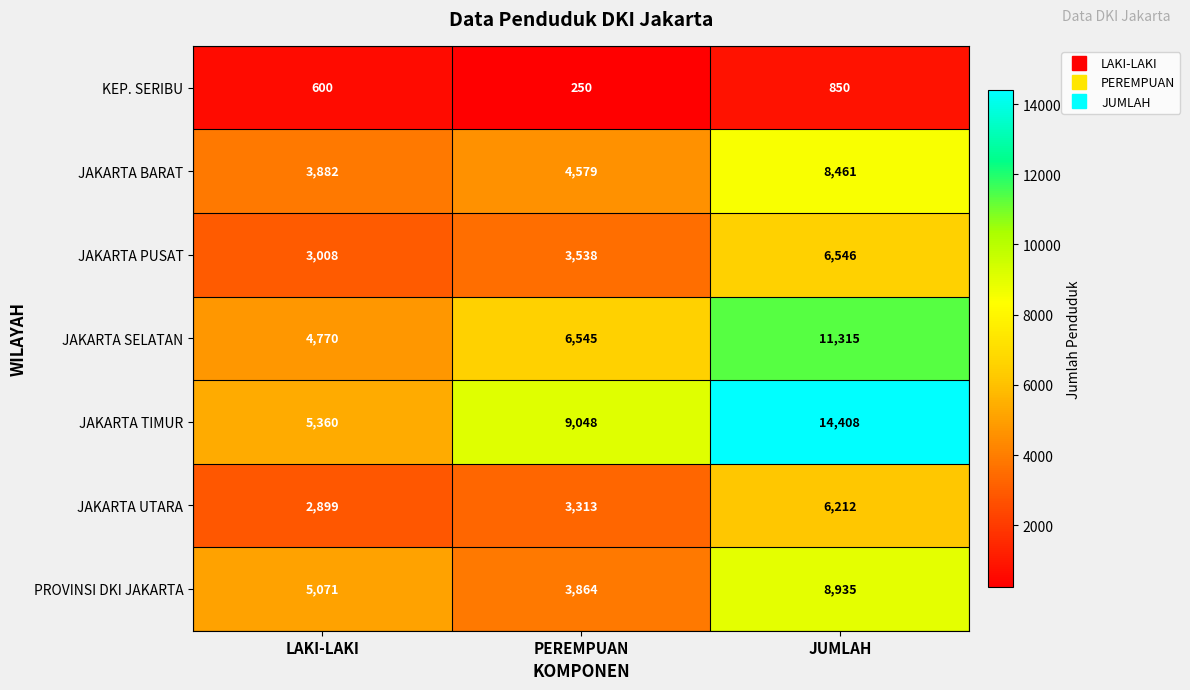

What is the minimum value shown in the chart?

250